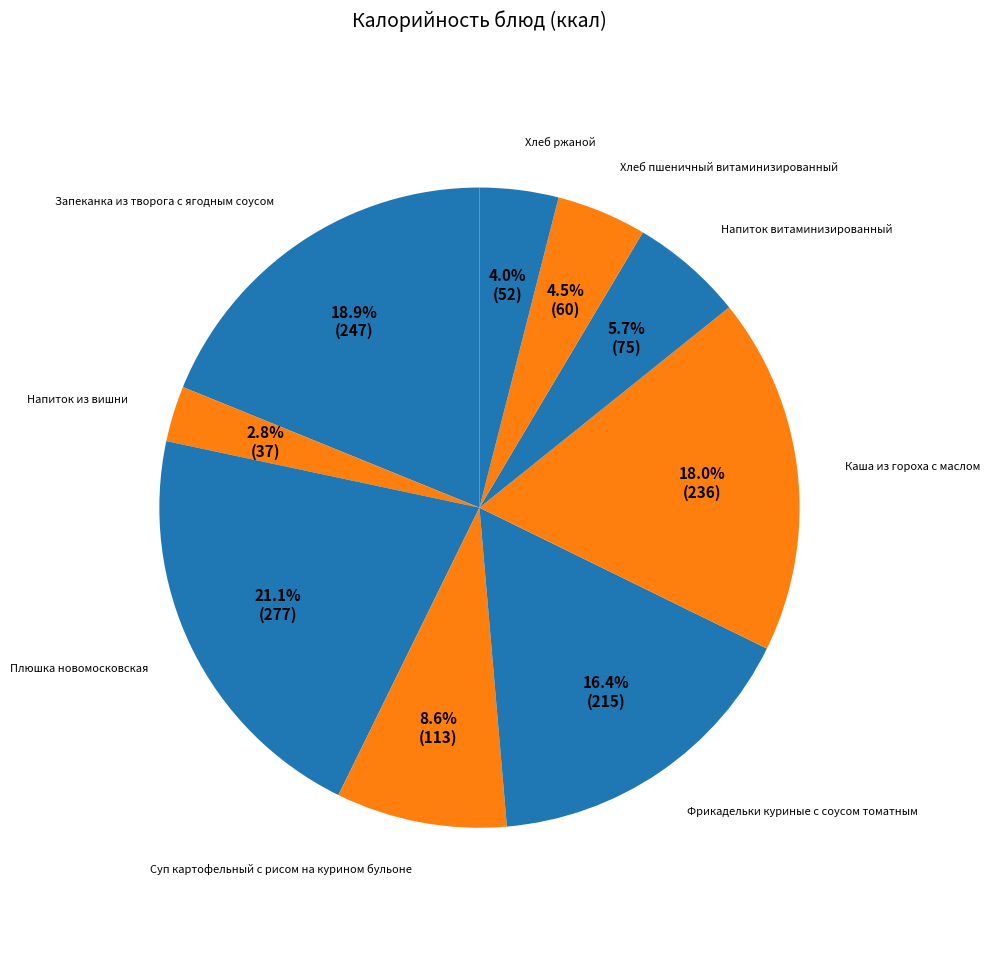

Between Напиток из вишни and Запеканка из творога с ягодным соусом, which is larger?

Запеканка из творога с ягодным соусом